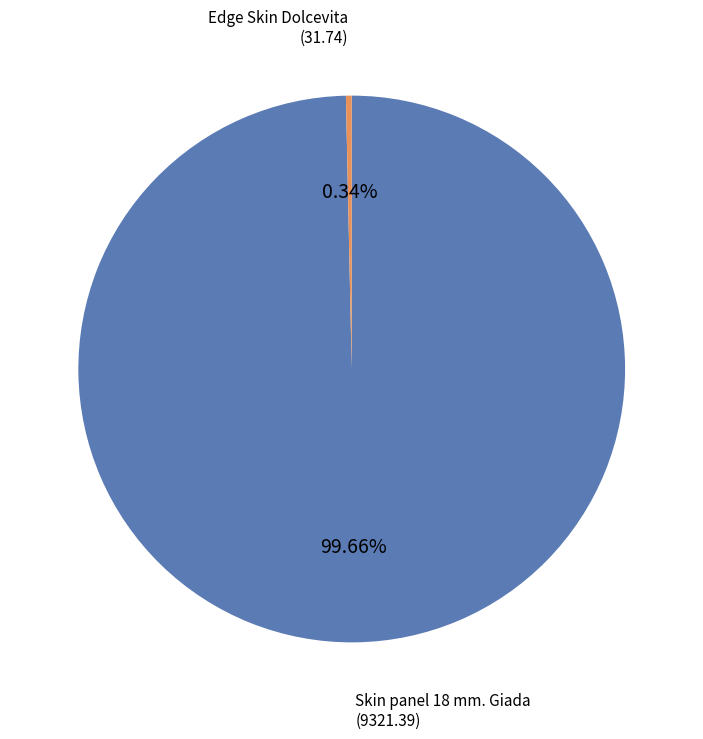

How many segments does this pie chart have?

2